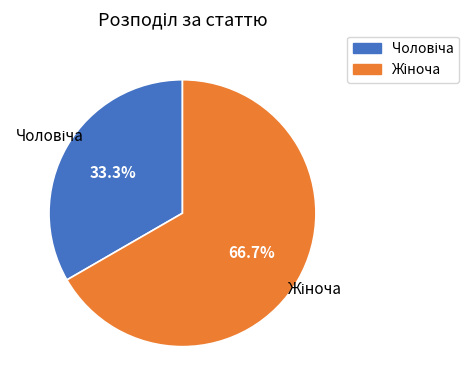

Is there a majority slice in this chart?

Yes